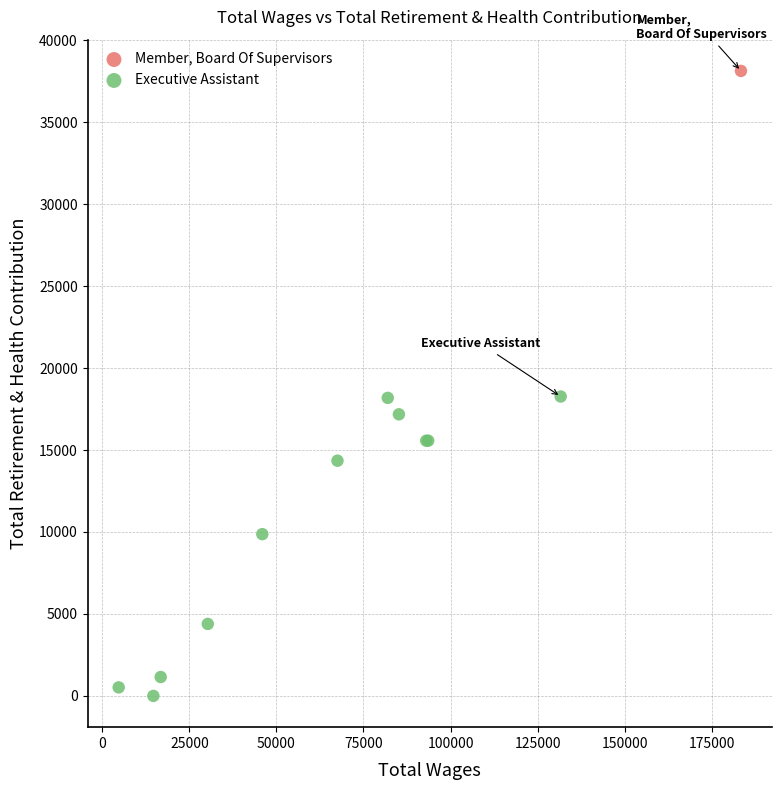

What are all the series names shown in the legend?

Member, Board Of Supervisors, Executive Assistant